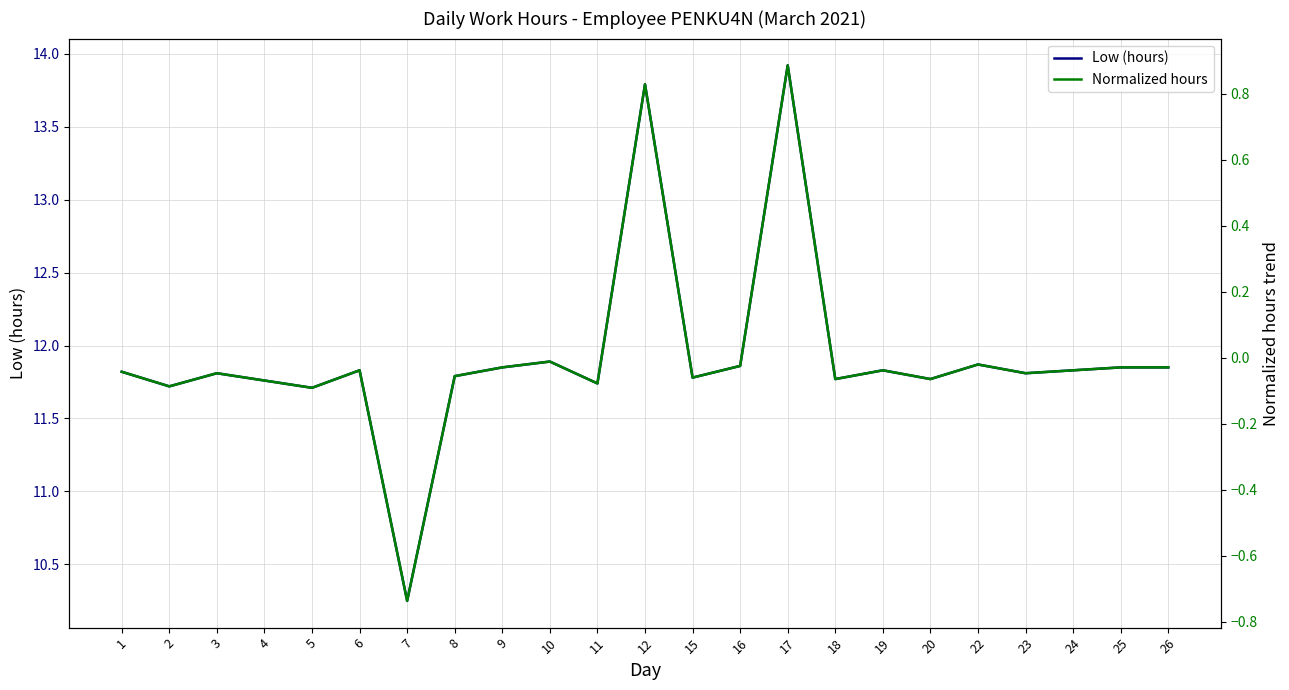

List the series in order of their peak value, lowest first.

Normalized hours, Low (hours)